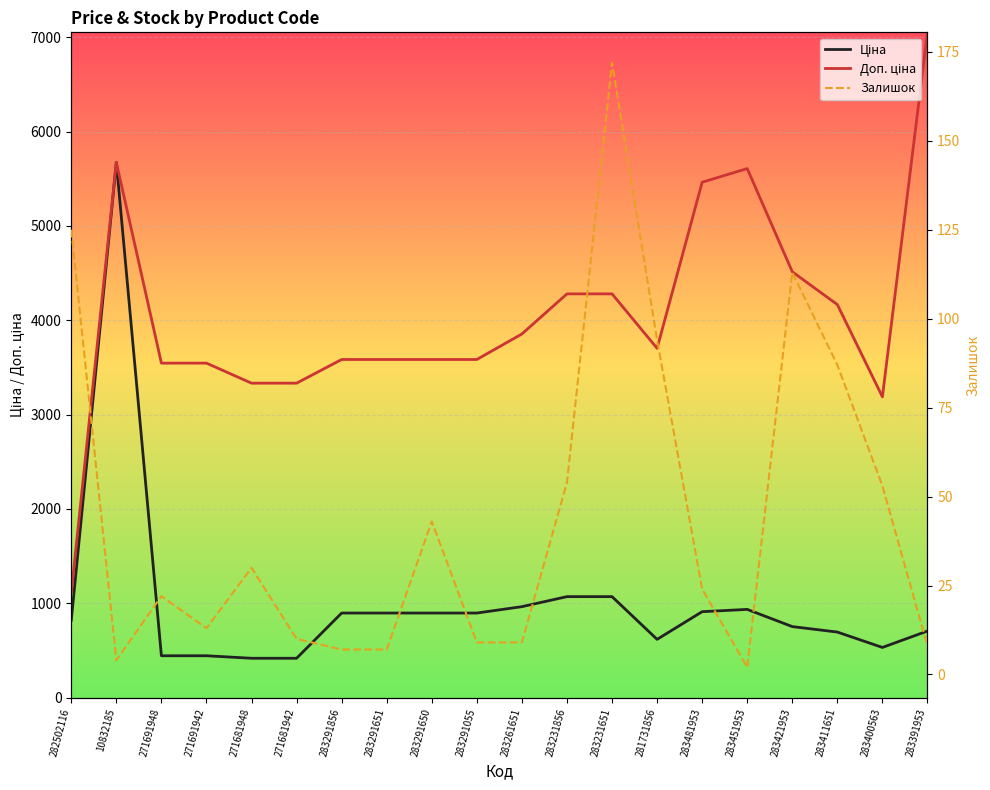

Which series has the largest range (max minus min)?

Доп. ціна